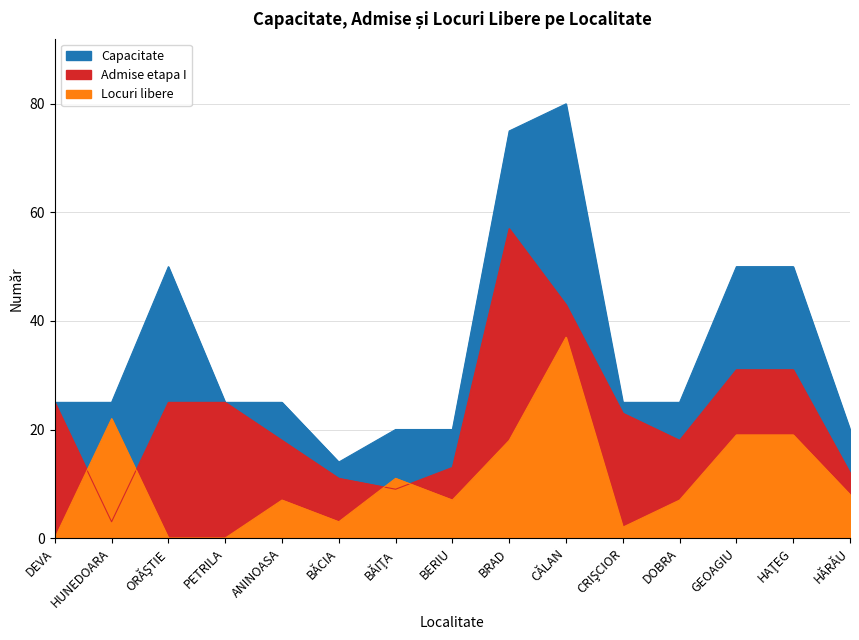

What are all the series names shown in the legend?

Capacitate, Admise etapa I, Locuri libere